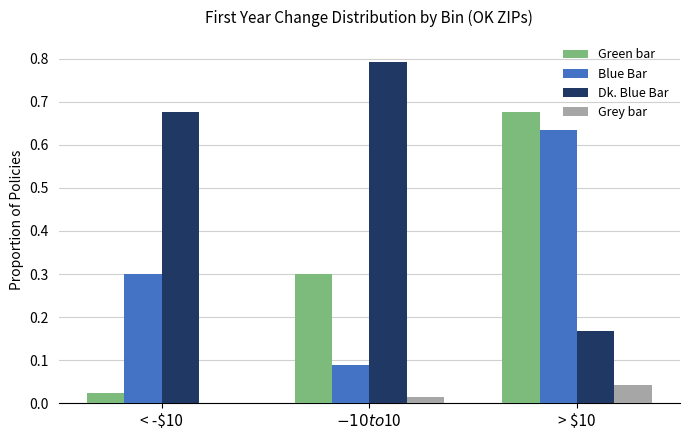

What is the greatest value displayed?

0.8